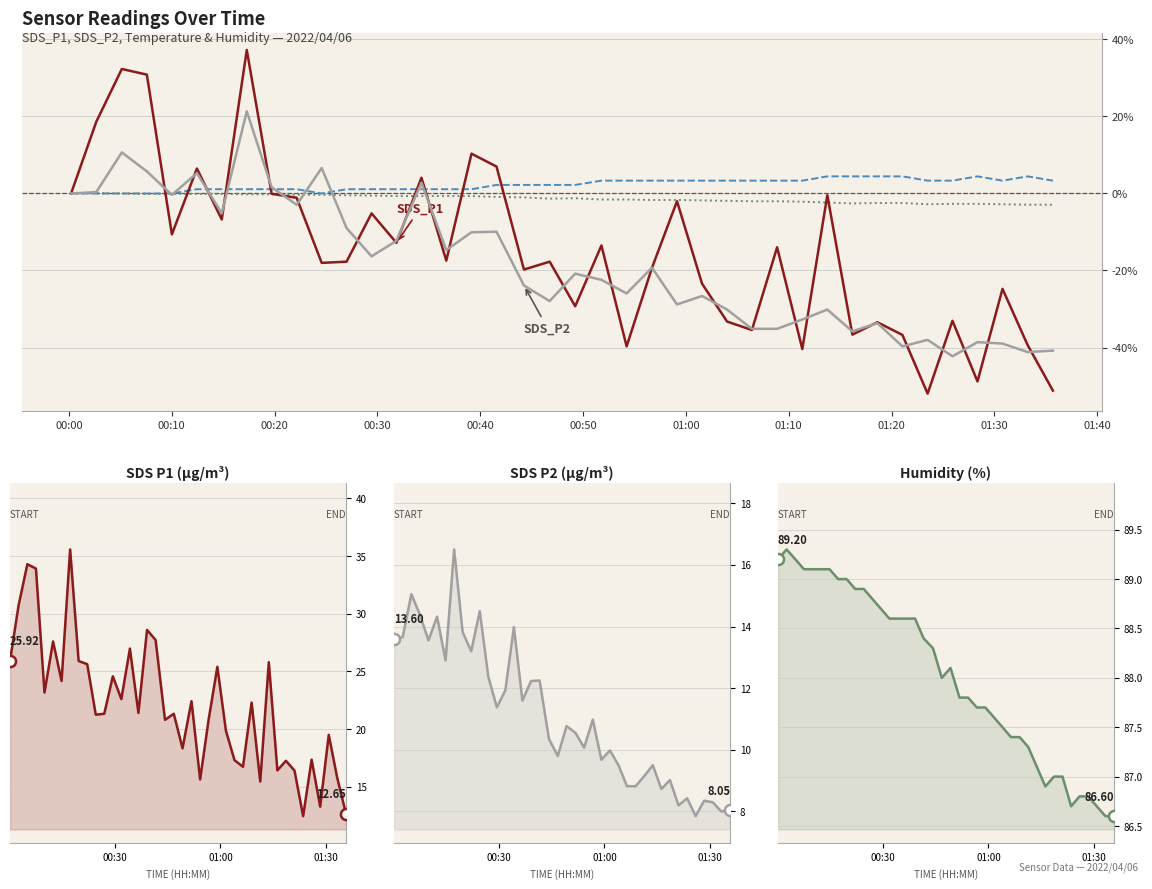

Which series has the largest total across all categories?

Humidity